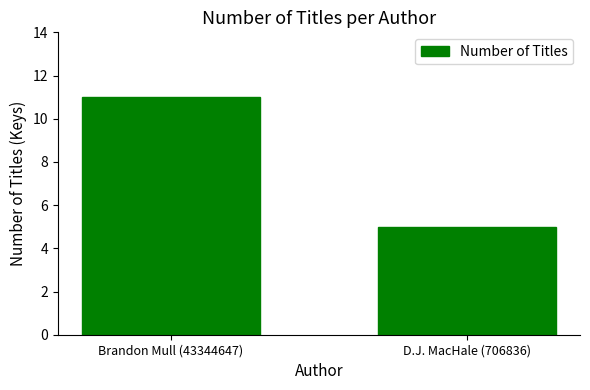

Between D.J. MacHale (706836) and Brandon Mull (43344647), which is larger?

Brandon Mull (43344647)